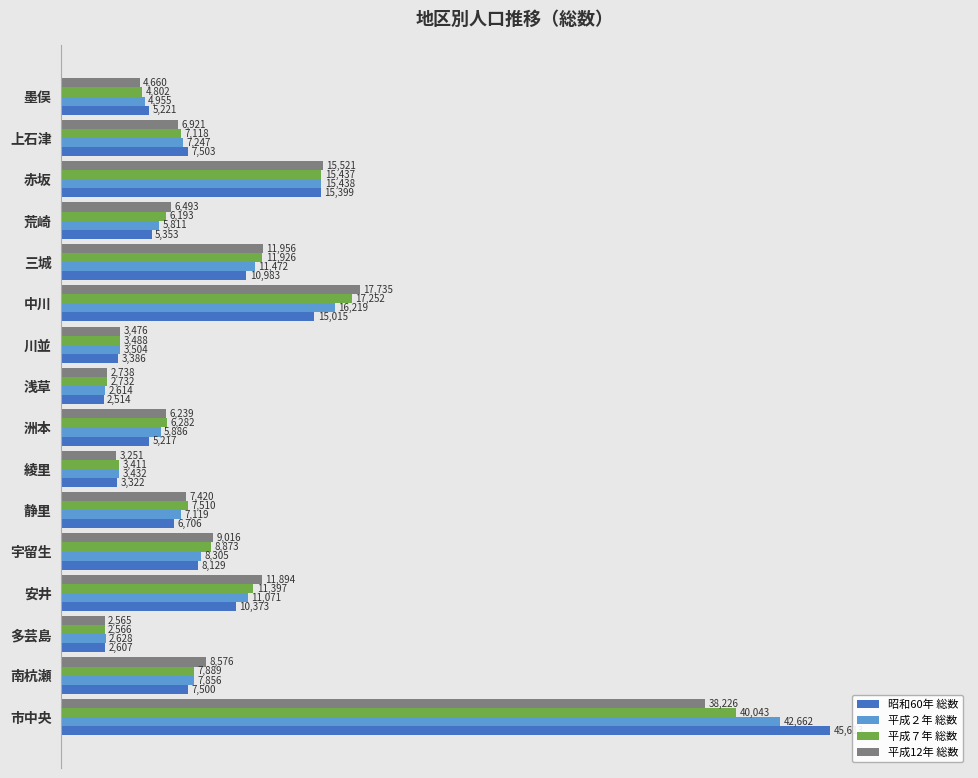

Which label corresponds to the smallest value in the chart?

浅草